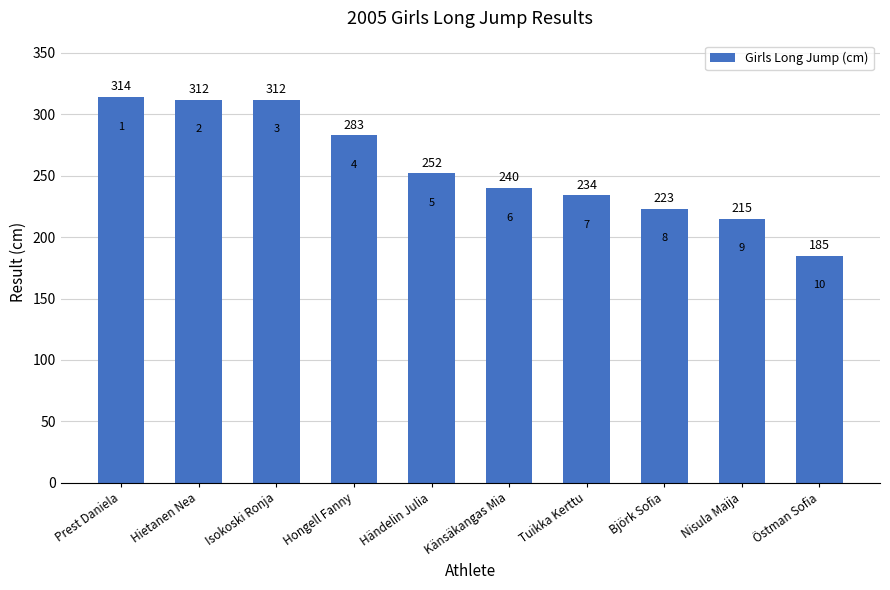

Reading left to right, what are all the values shown in this chart?

314	312	312	283	252	240	234	223	215	185